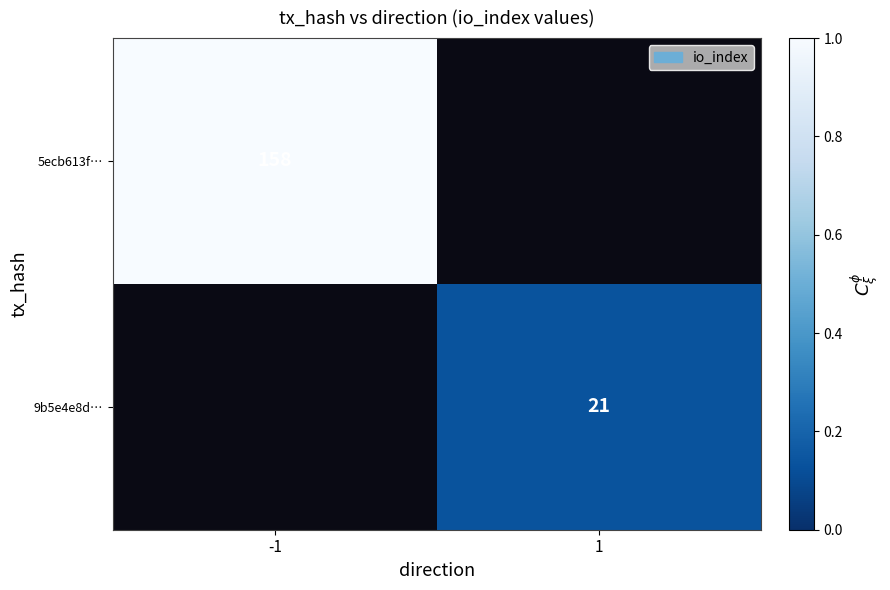

Is it true that 9b5e4e8d… equals 21 at 1?

True